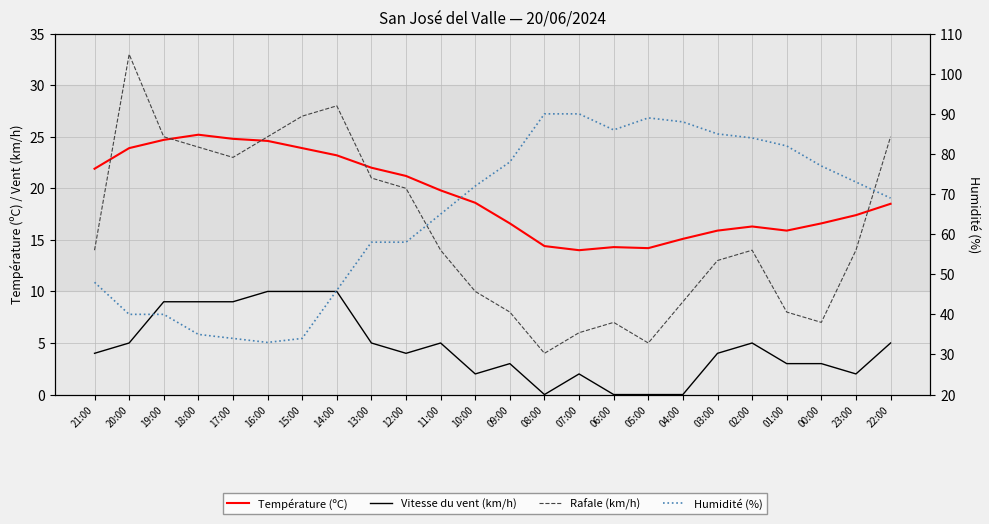

True or false: Température (ºC) and Vitesse du vent (km/h) intersect in this chart.

False